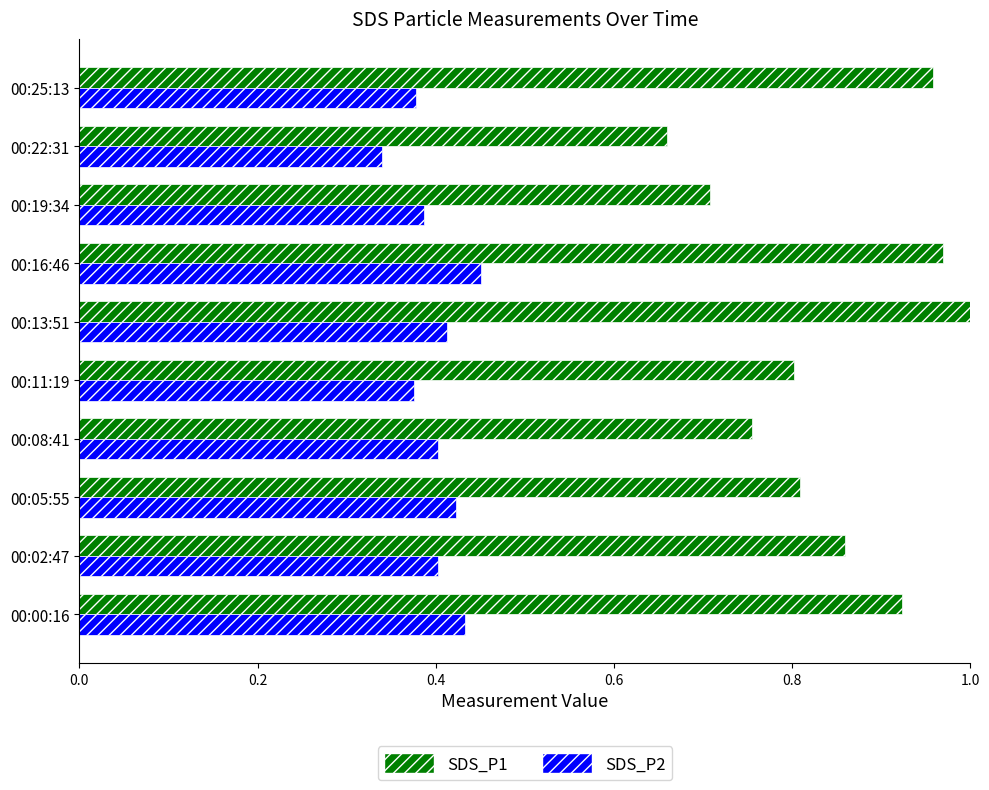

List the series in order of their peak value, highest first.

SDS_P1, SDS_P2